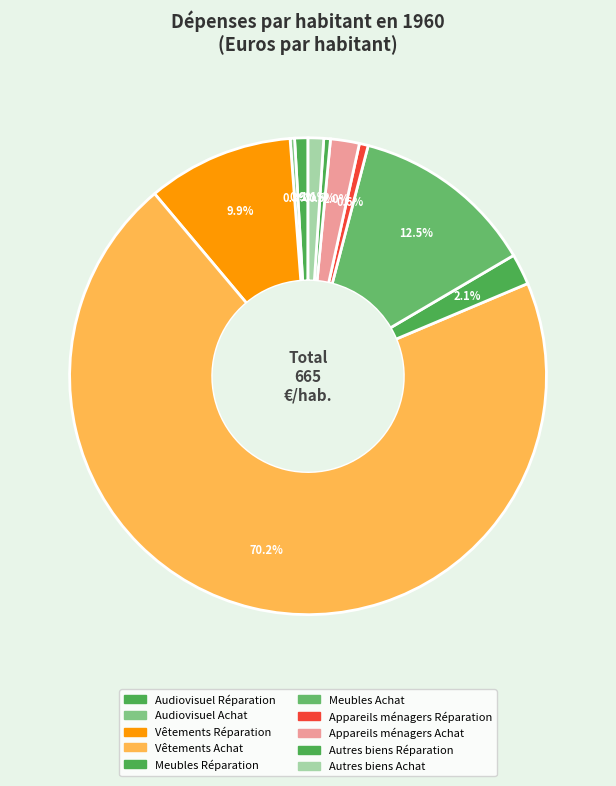

How many segments does this pie chart have?

10